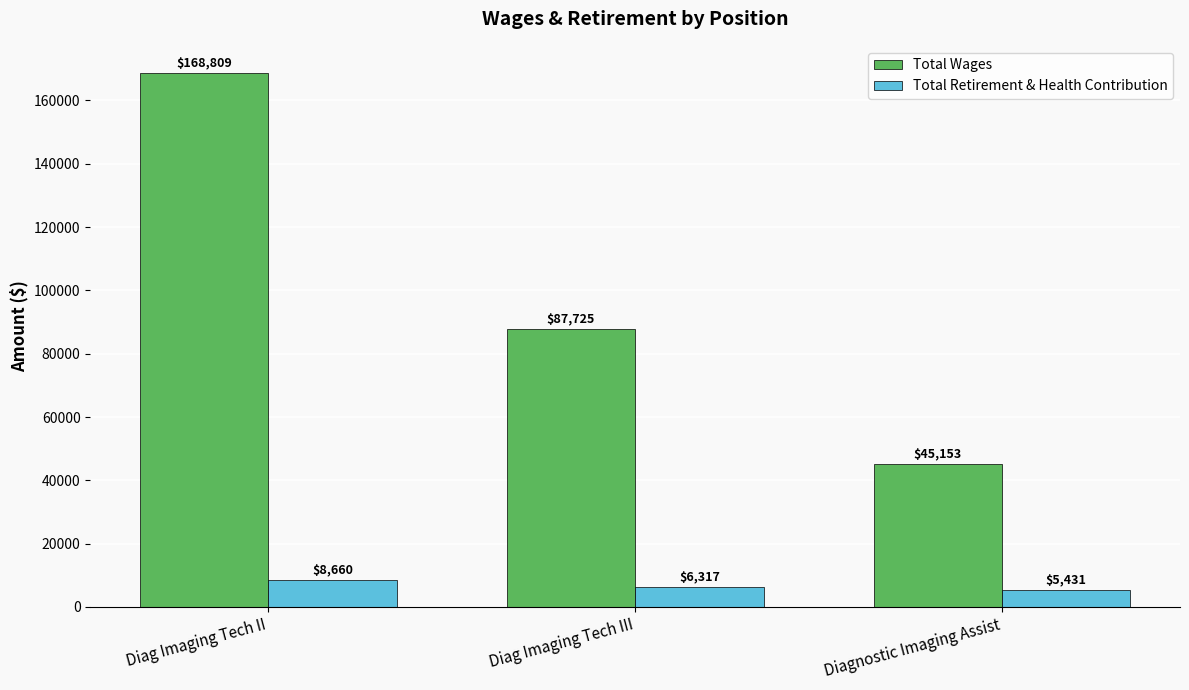

The Total Retirement & Health Contribution series shows 8660 at Diag Imaging Tech II. True or false?

True